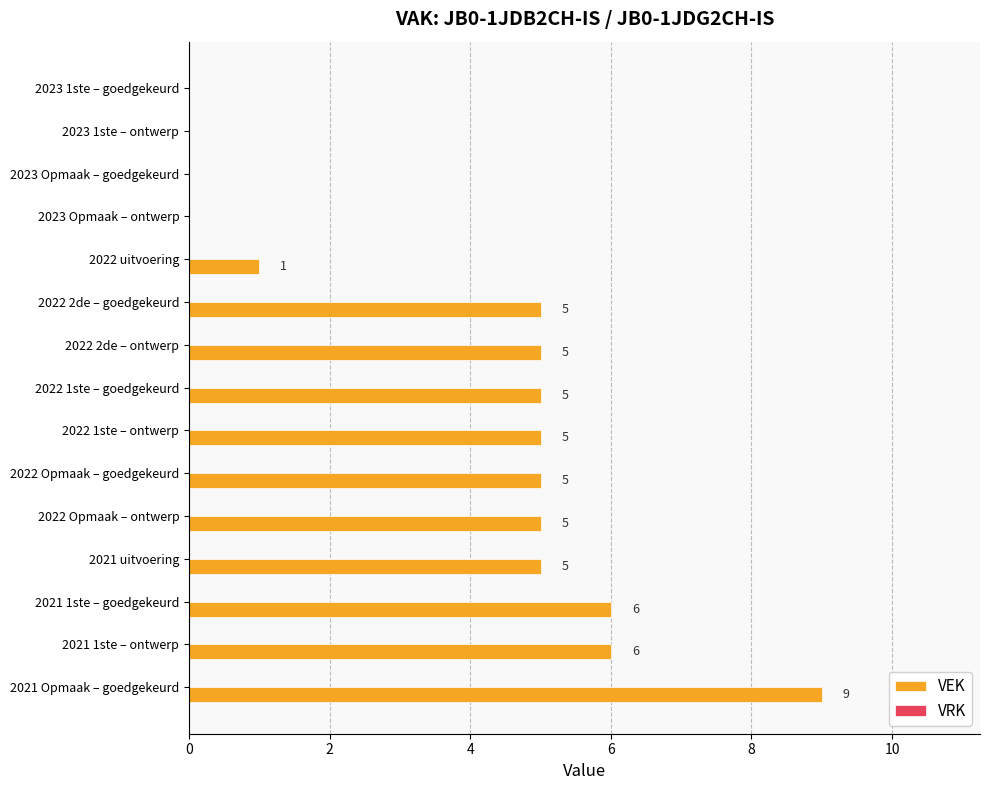

How many data points does each series have?

15